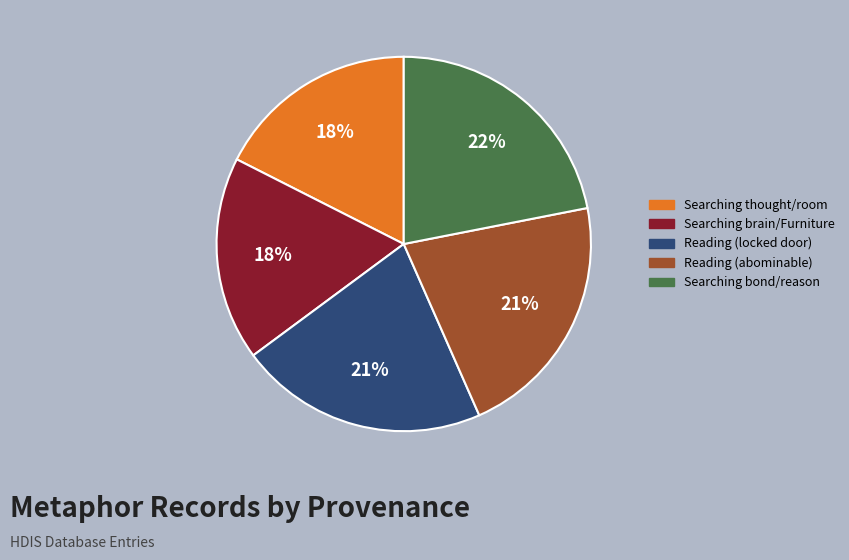

Approximately how many times larger is the value at Reading (abominable) compared to Searching brain/Furniture?

1.2